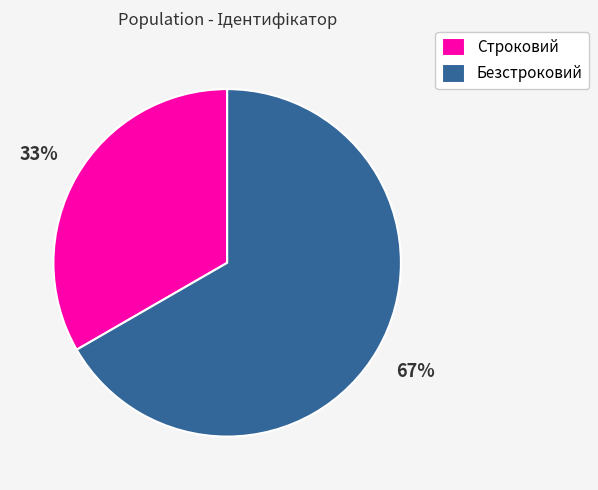

To the nearest percent, what is the combined percentage of Строковий and Безстроковий?

100%